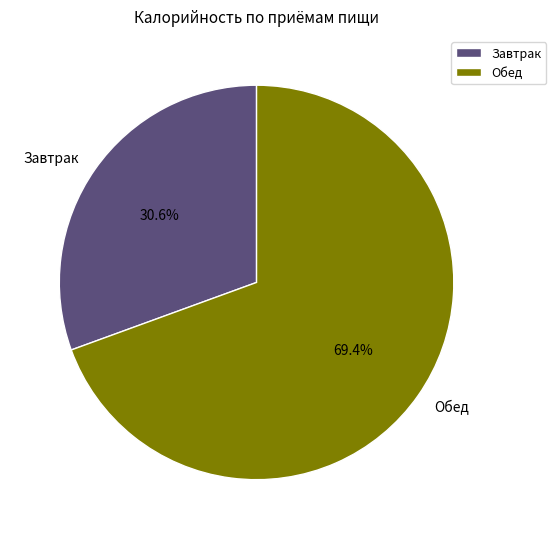

How many segments does this pie chart have?

2